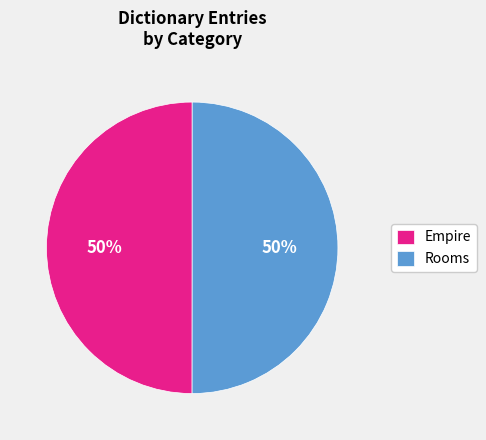

To the nearest percent, what is the combined percentage of Empire and Rooms?

100%